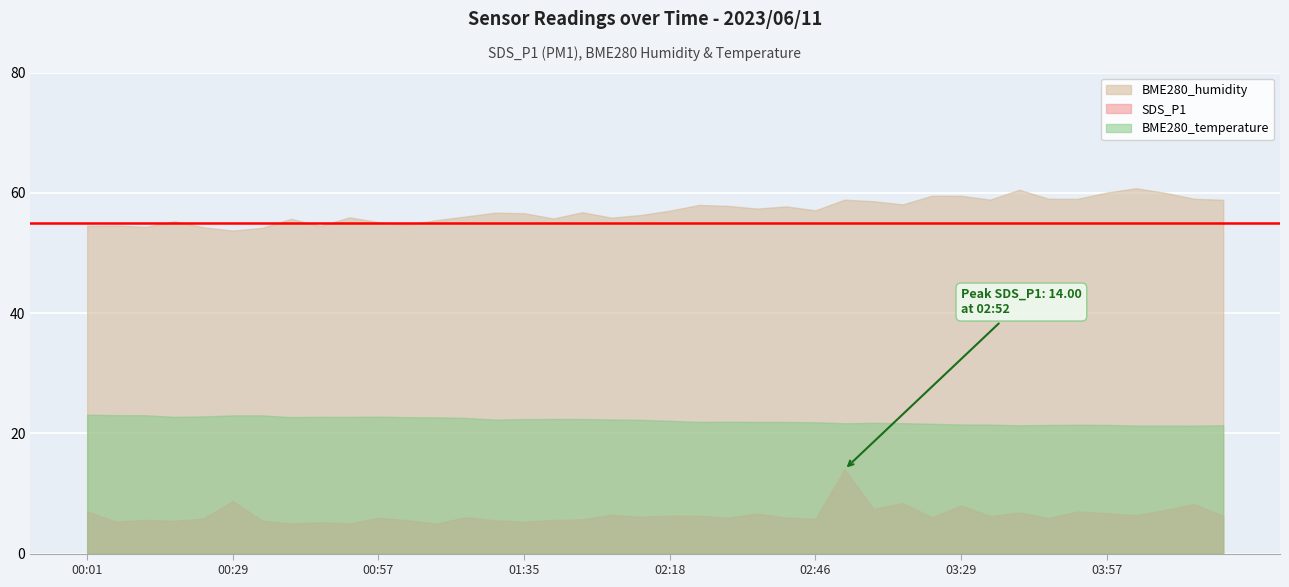

How many interior local peaks does the BME280_temperature series have?

7